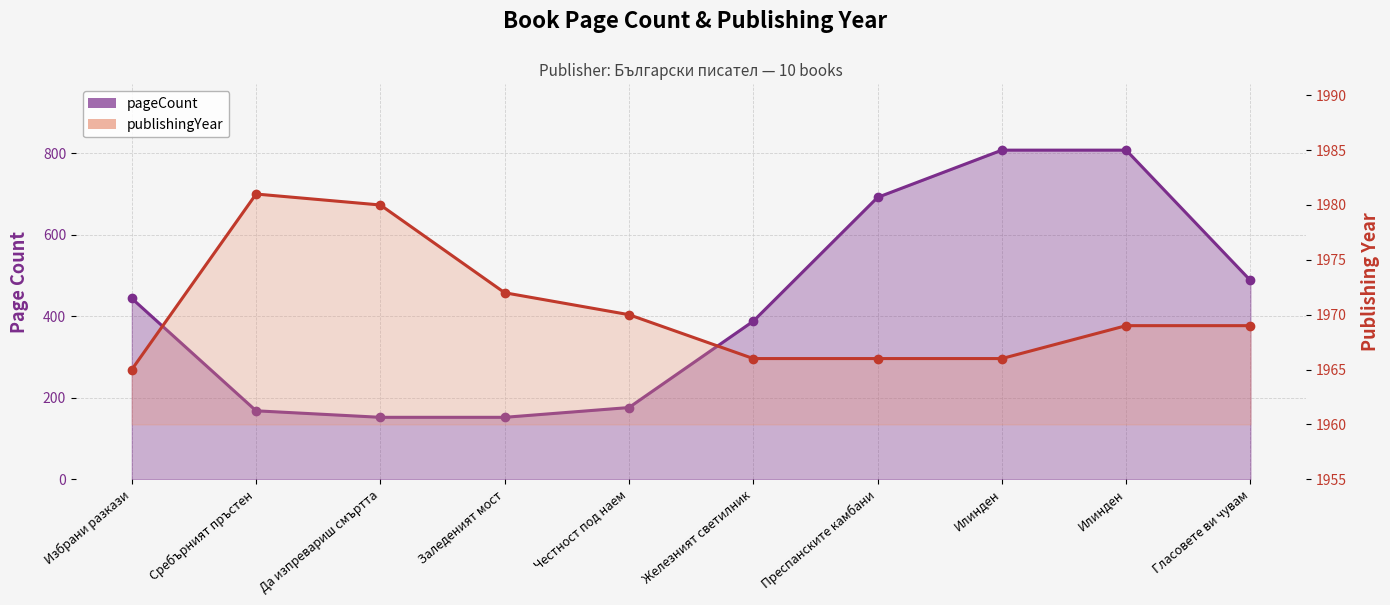

True or false: pageCount has more than 0 points higher than both neighbors.

False